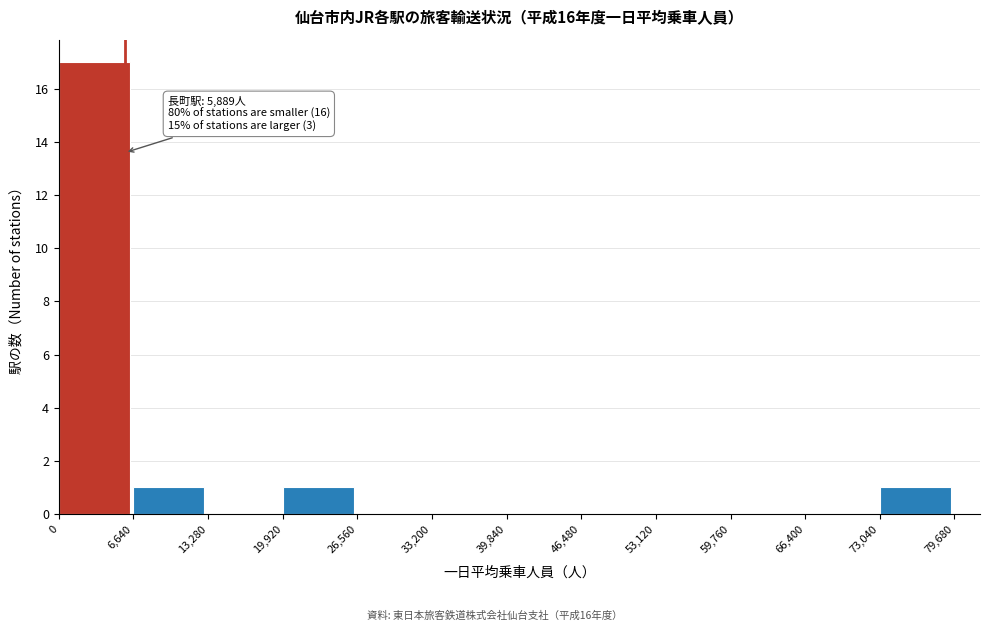

Over which range of the x-axis is the bar tallest?

0 to 6,640